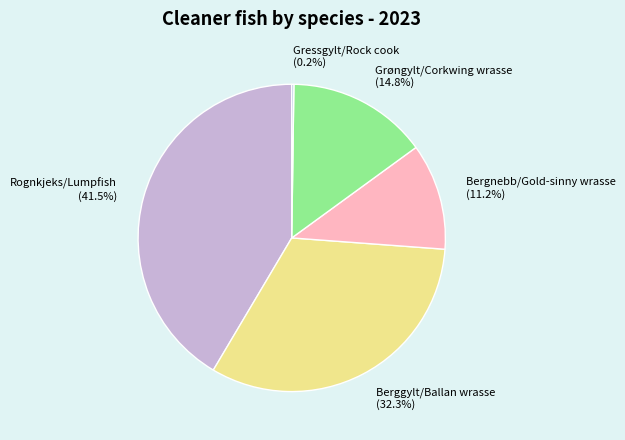

To the nearest percent, what is the difference between the Rognkjeks/Lumpfish and Berggylt/Ballan wrasse slice percentages?

9%